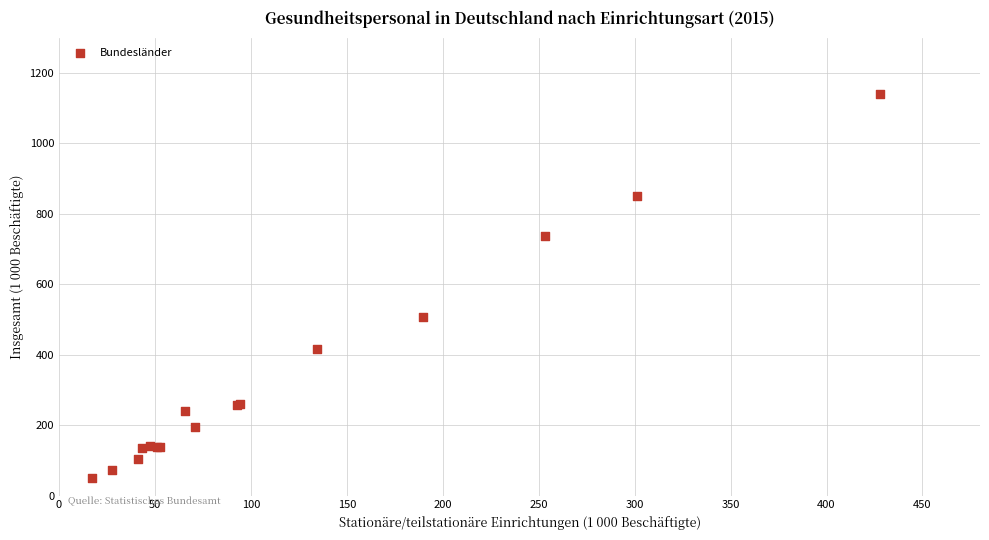

What Y value in the scatter plot is closest to 593?

506.0